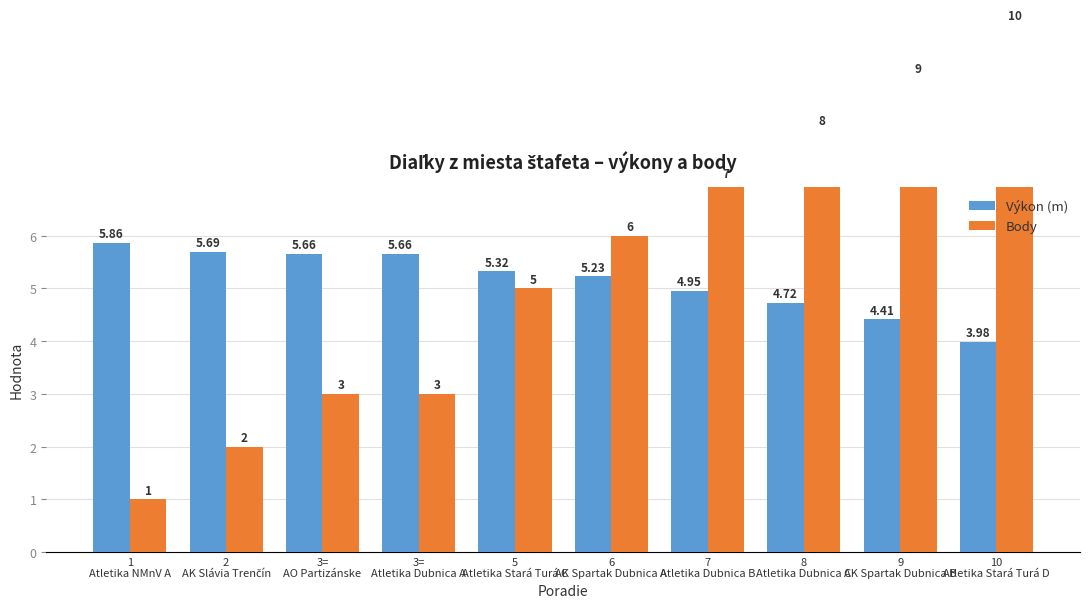

How many bars are there in each group?

2